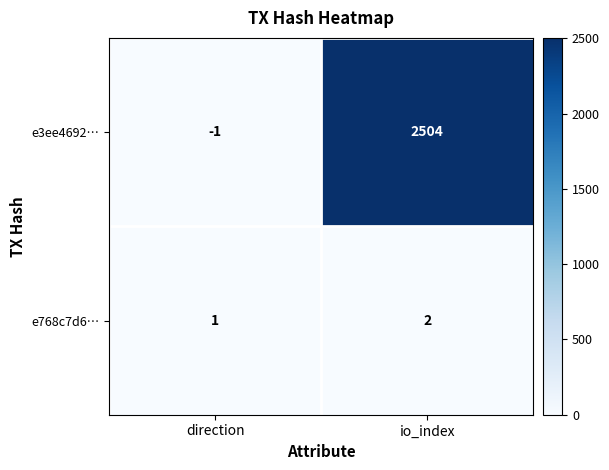

Count the number of categories in the chart.

2